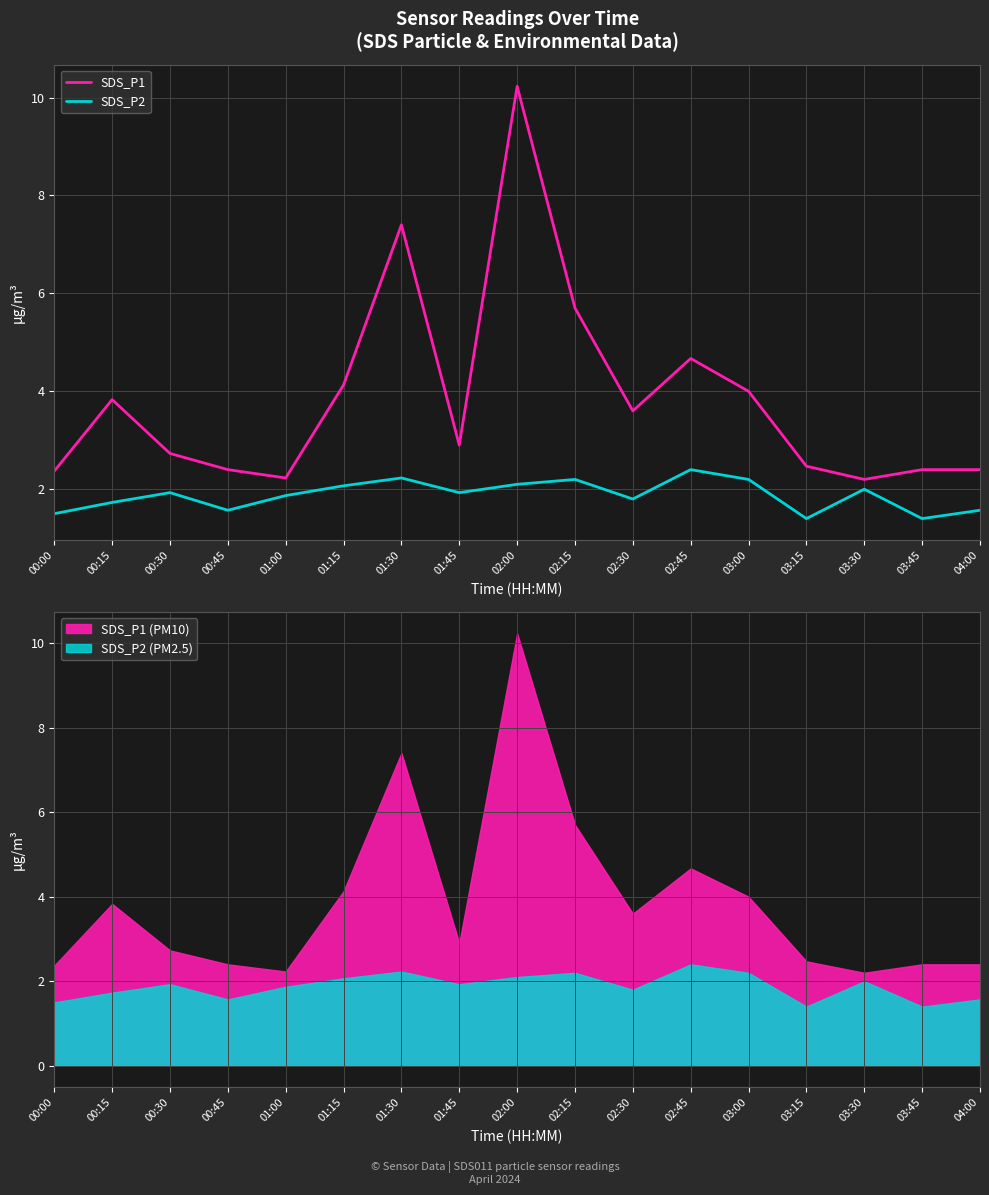

At 03:45, list the series in order from largest to smallest.

SDS_P1, SDS_P2